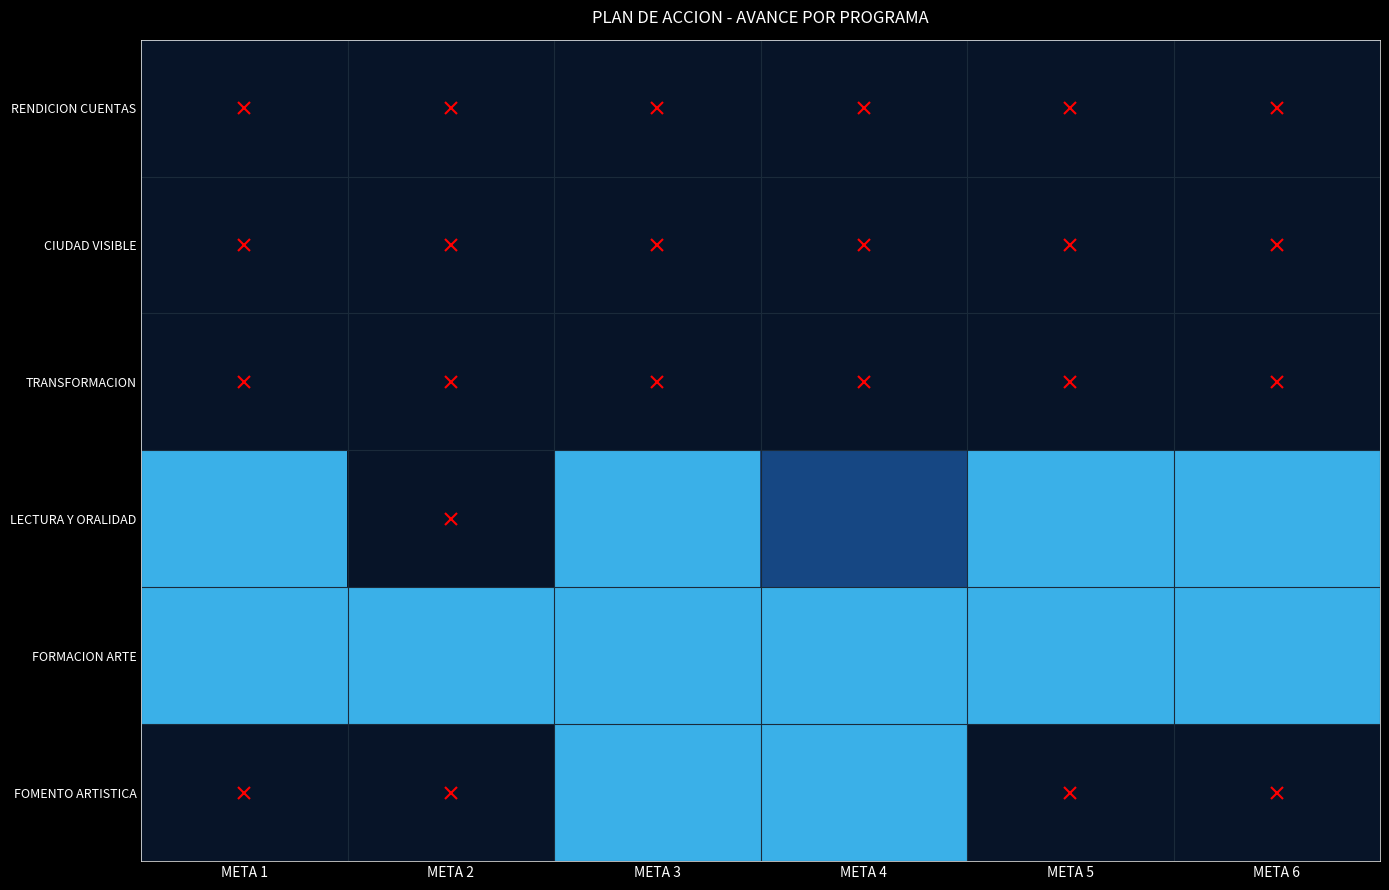

Count the number of categories in the chart.

6